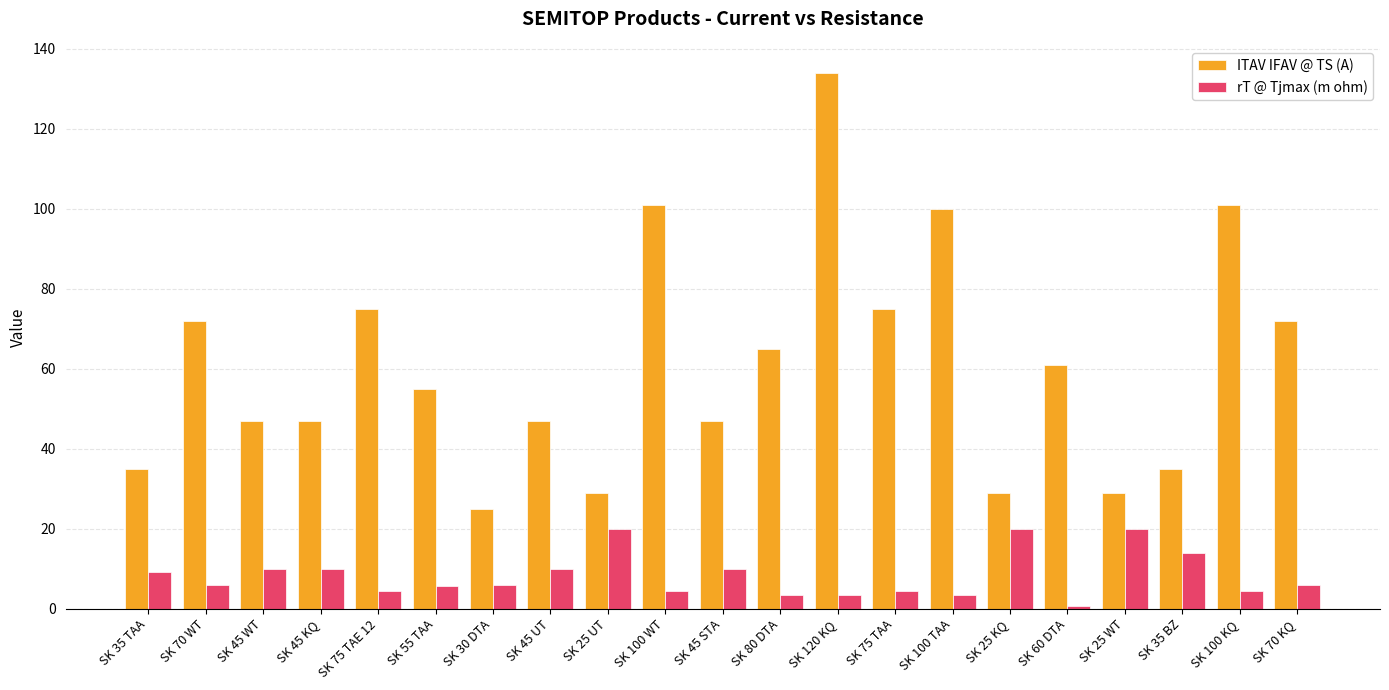

What is the sum of the ITAV IFAV @ TS (A) values at SK 45 WT and SK 25 KQ?

76.0